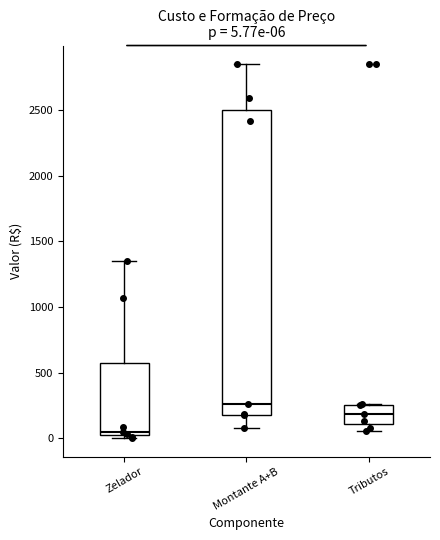

Which box is the tallest, from its lower edge to its upper edge?

Montante A+B